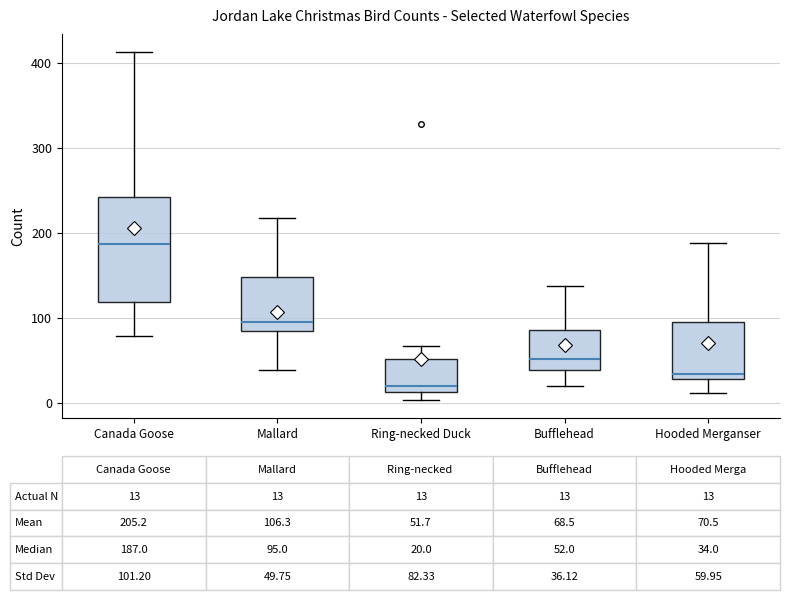

Which box has the highest median line?

Canada Goose